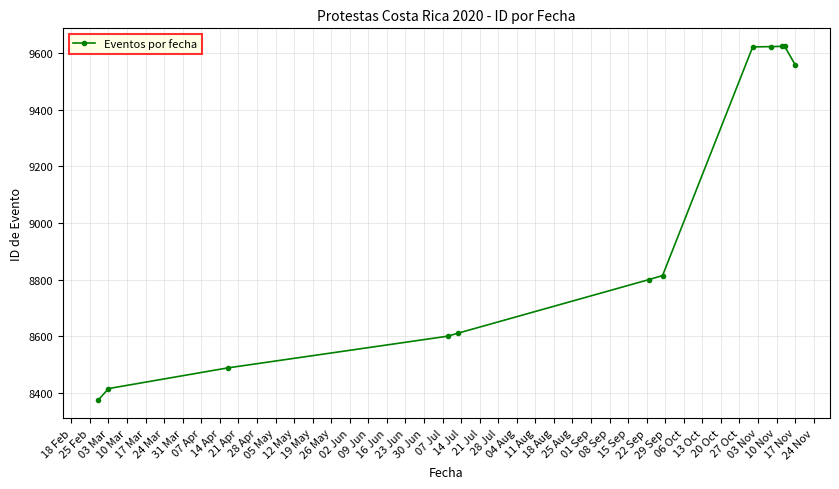

How many data points are less than 8814?

6